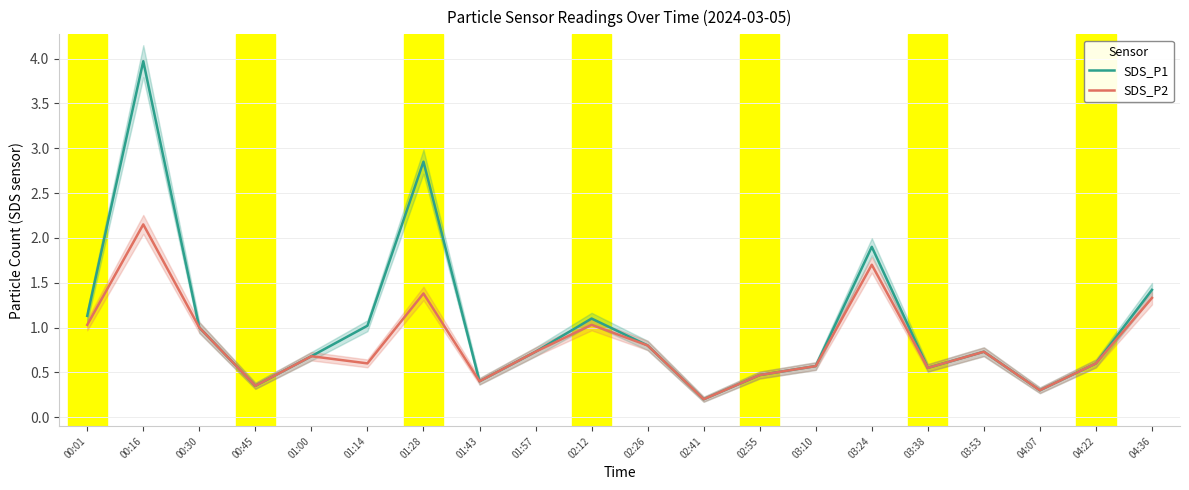

Which label corresponds to the largest value in the chart?

00:16